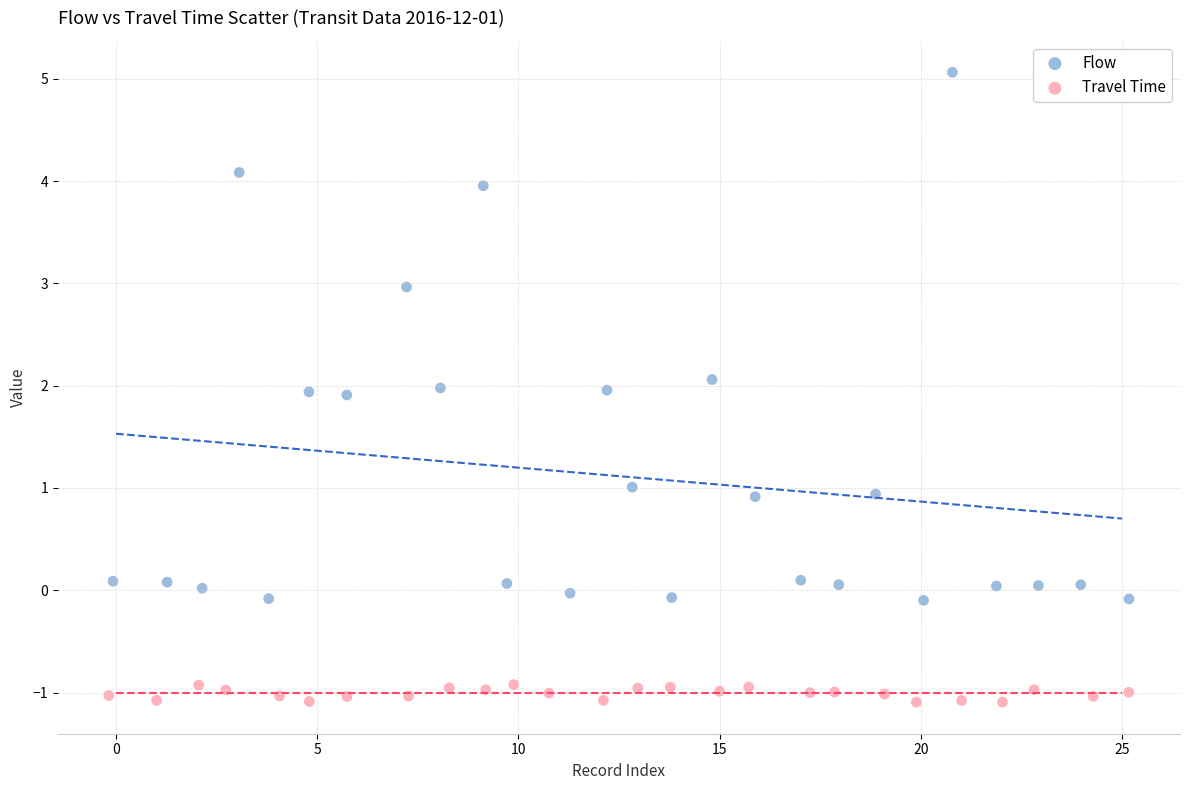

Which series has the largest Y range (max minus min)?

Flow